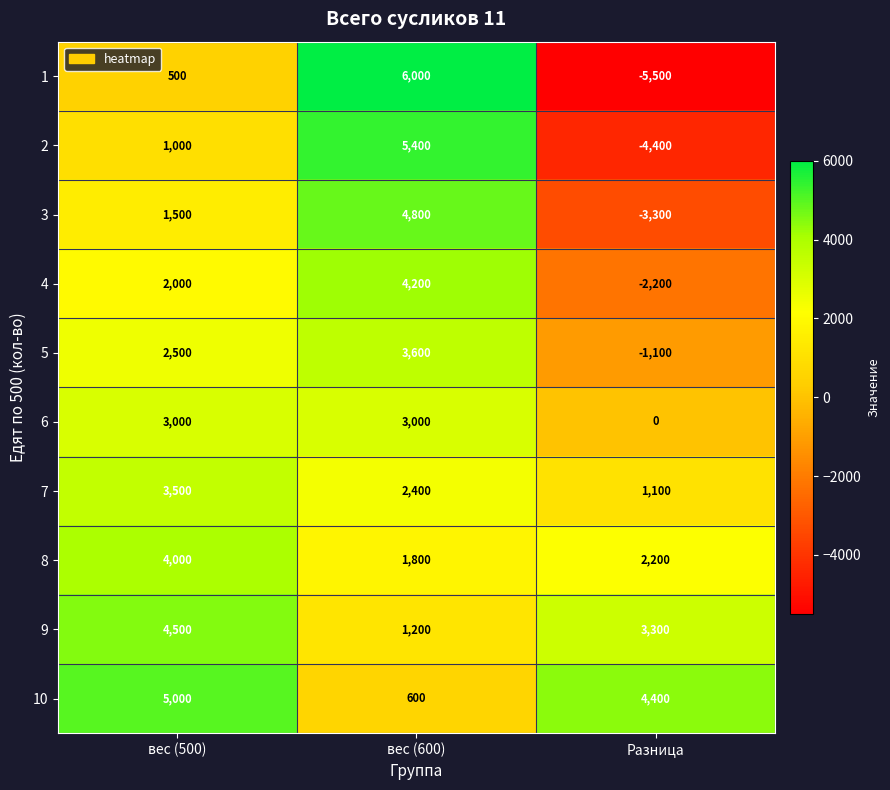

Is it true that 1 equals 2877 at вес (600)?

False